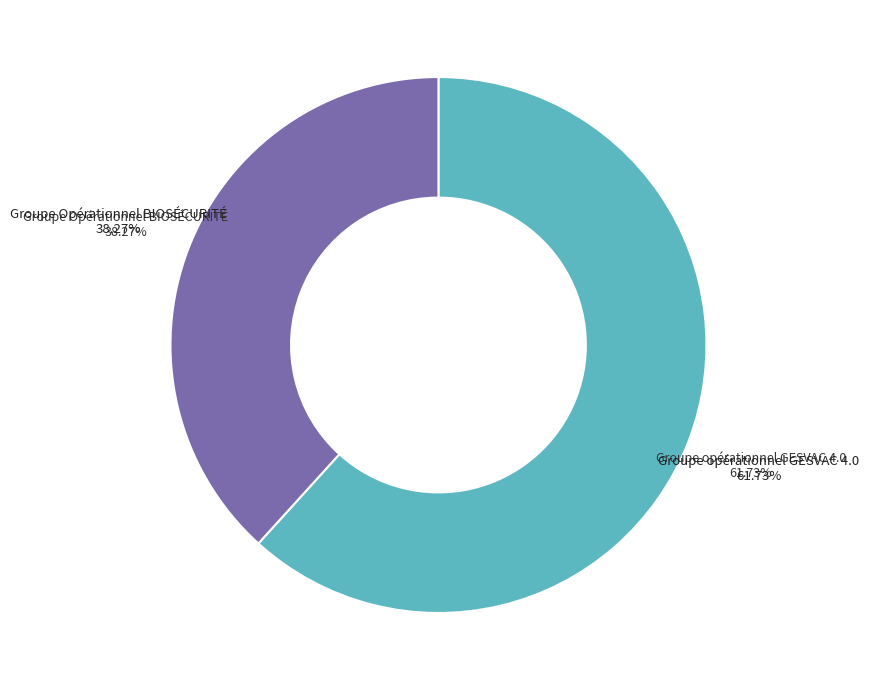

Does any single category account for the majority?

Yes